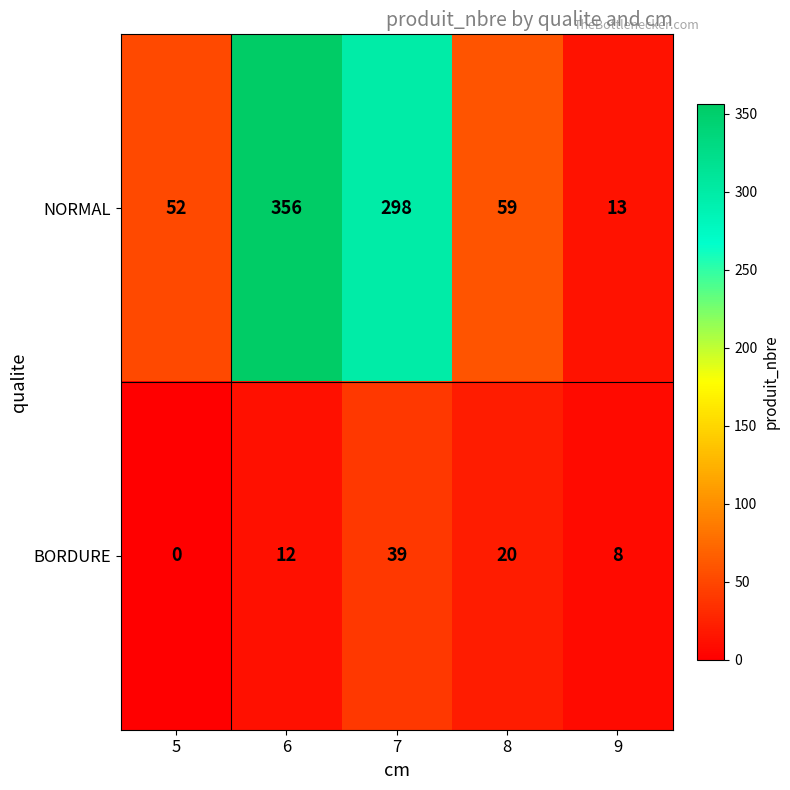

At how many categories does at least one series exceed 256?

2